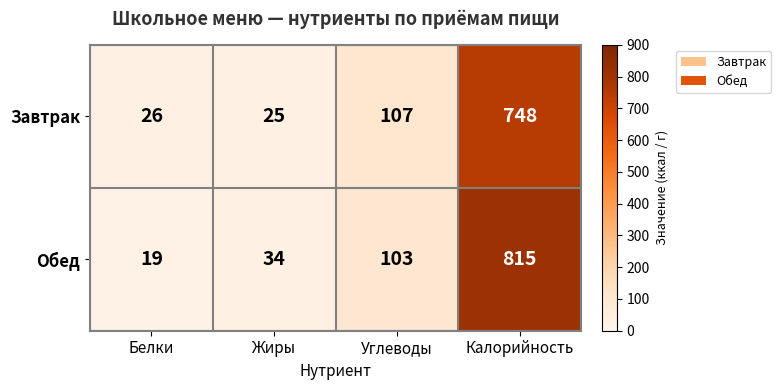

Reading right to left, what are all the values shown in this chart?

Завтрак: 748	107	25	26
Обед: 815	103	34	19